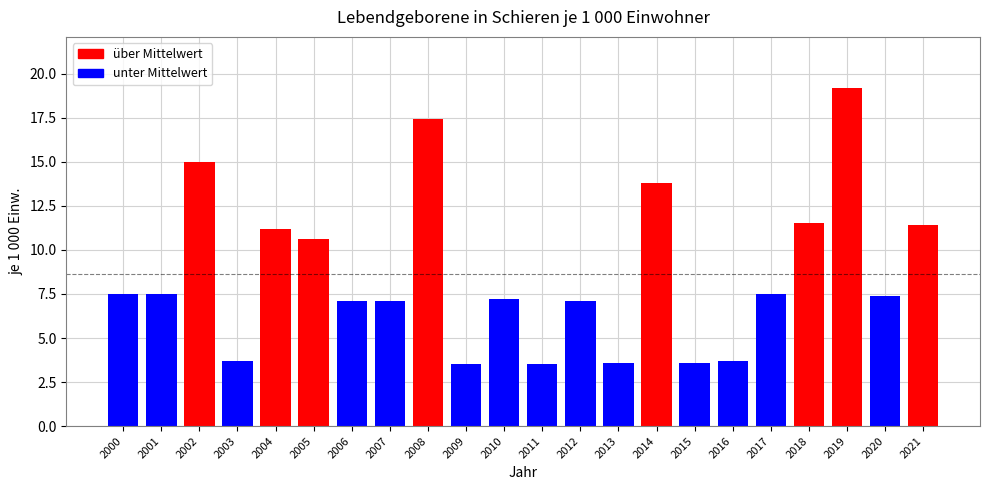

Reading right to left, list all the values displayed in this chart.

2021=11.4	2020=7.4	2019=19.2	2018=11.5	2017=7.5	2016=3.7	2015=3.6	2014=13.8	2013=3.6	2012=7.1	2011=3.5	2010=7.2	2009=3.5	2008=17.4	2007=7.1	2006=7.1	2005=10.6	2004=11.2	2003=3.7	2002=15.0	2001=7.5	2000=7.5